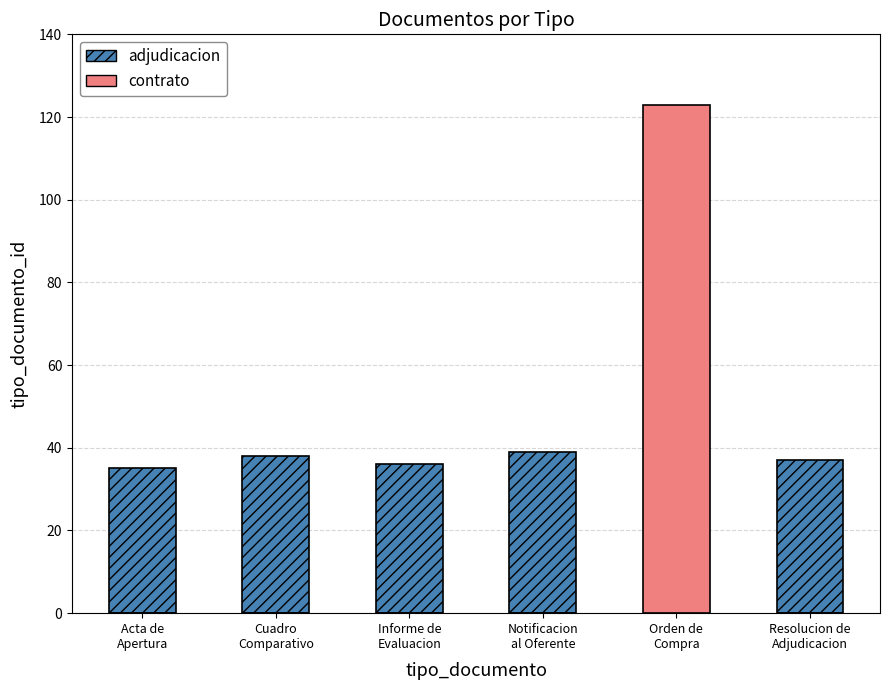

Reading left to right, list all the values displayed in this chart.

adjudicacion: Acta de
Apertura=35	Cuadro
Comparativo=38	Informe de
Evaluacion=36	Notificacion
al Oferente=39	Orden de
Compra=0	Resolucion de
Adjudicacion=37
contrato: Acta de
Apertura=0	Cuadro
Comparativo=0	Informe de
Evaluacion=0	Notificacion
al Oferente=0	Orden de
Compra=123	Resolucion de
Adjudicacion=0